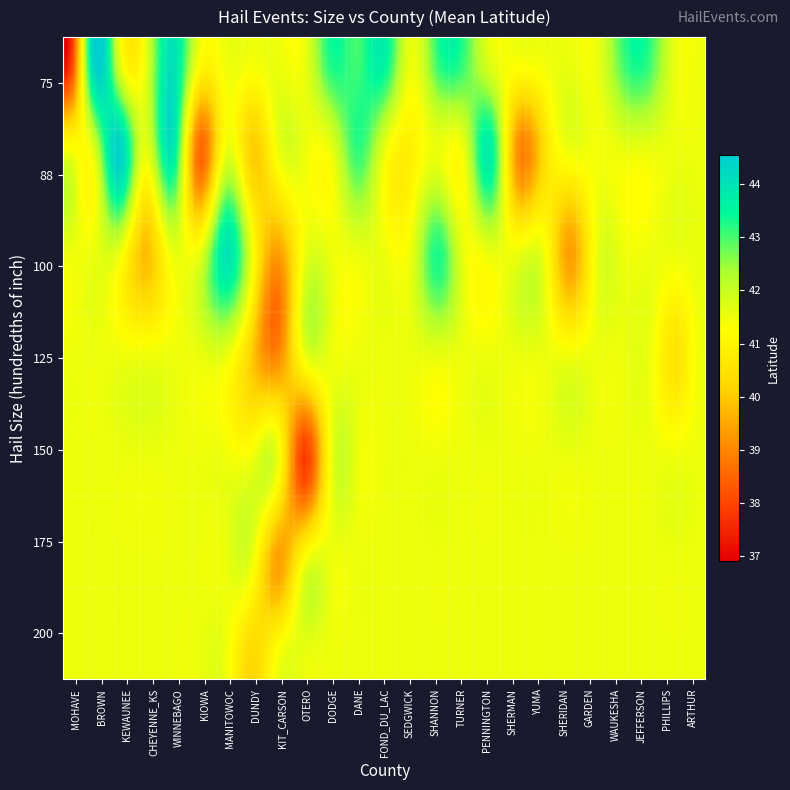

Rank the series by their maximum value, from highest to lowest.

88, 75, 100, 125, 200, 175, 150